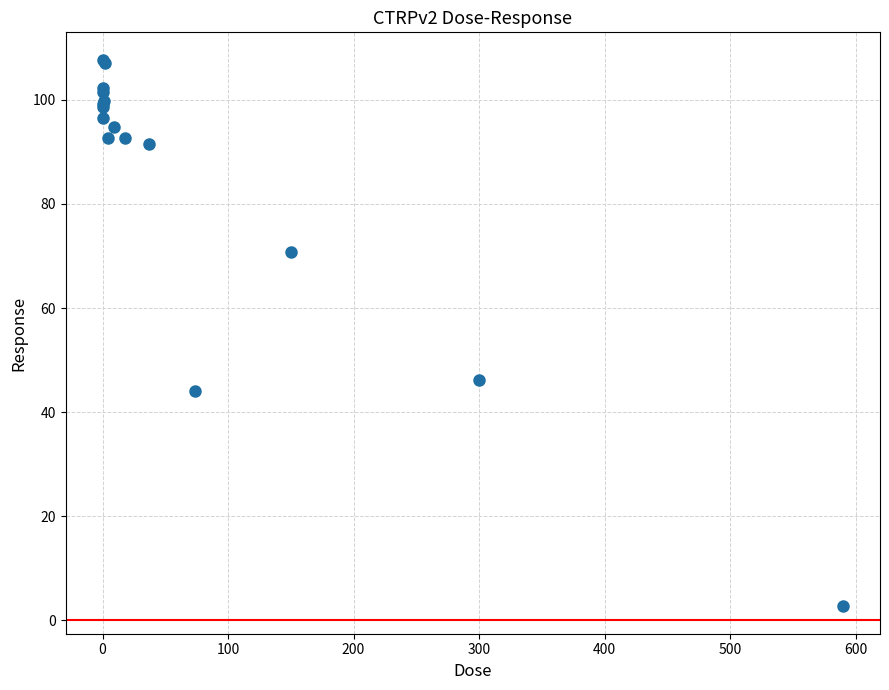

What Y value in the scatter plot is closest to 55?

46.2